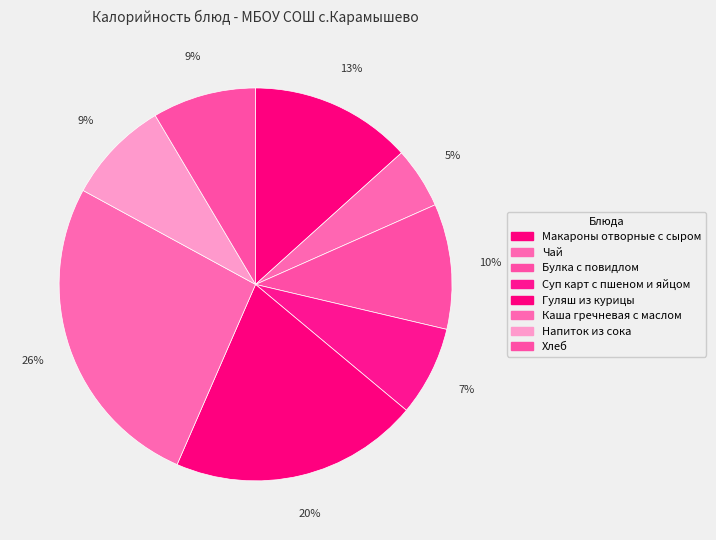

Does Хлеб represent more than half of the total?

No